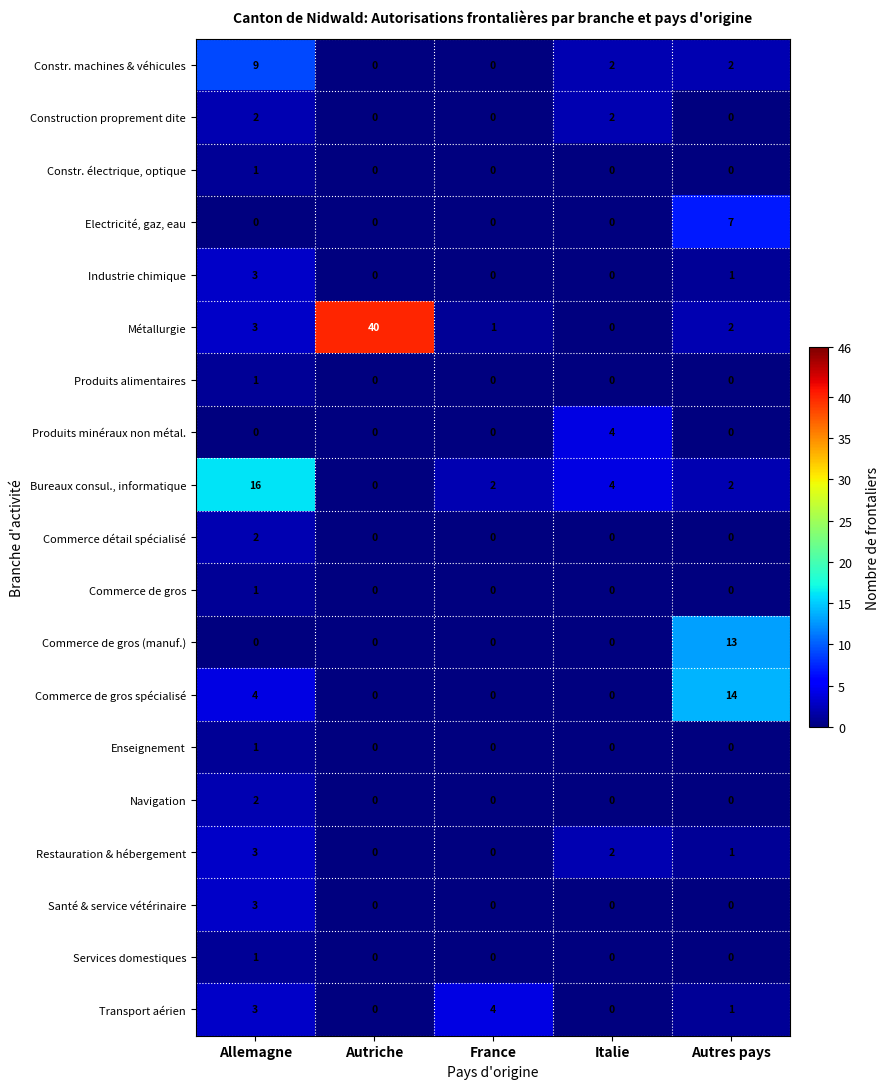

Which series has the largest total across all categories?

Métallurgie